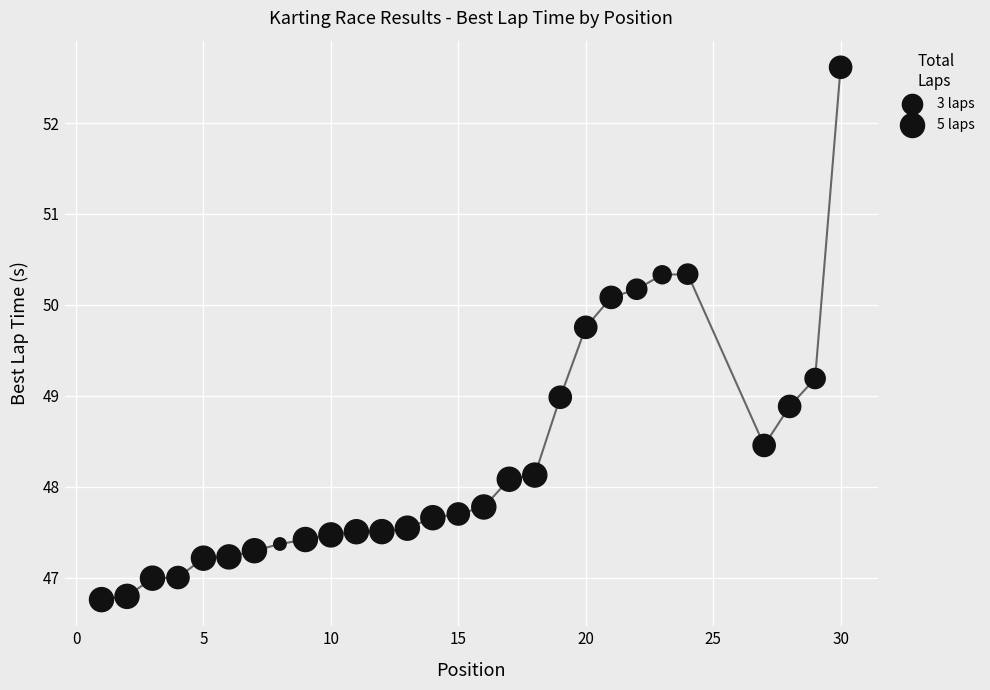

What is the greatest value displayed?

52.6